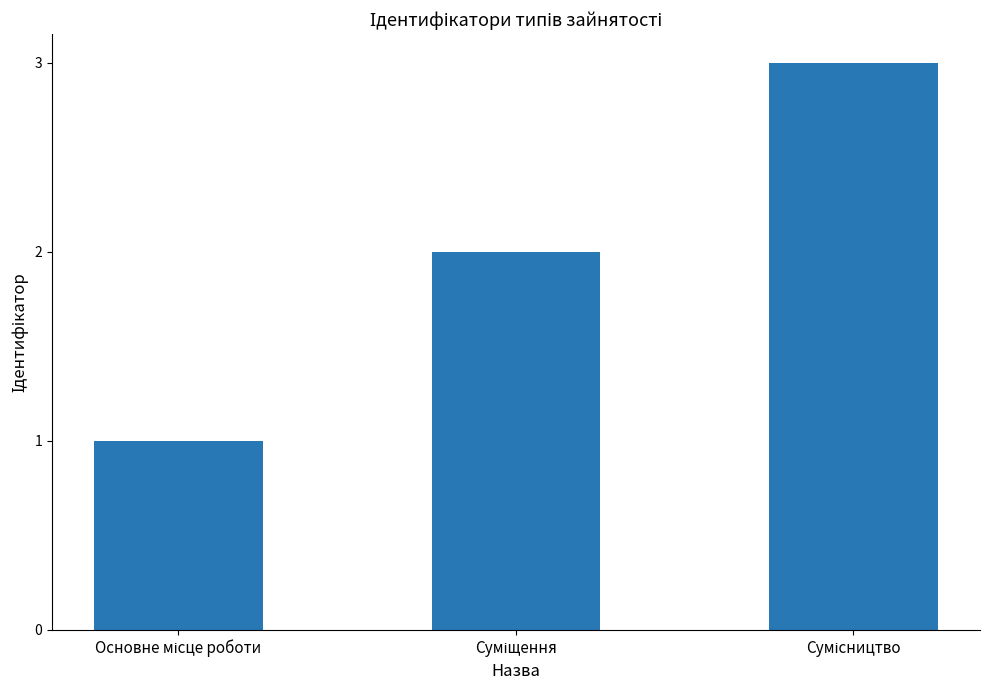

What is the sum of all values?

6